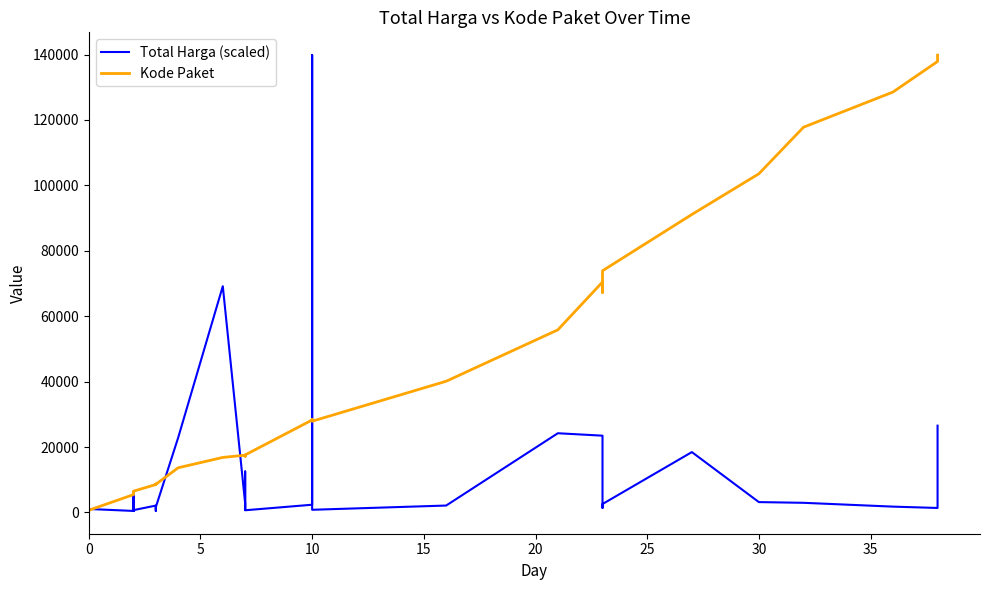

Which category has the lowest value in the Total Harga (scaled) series?

10